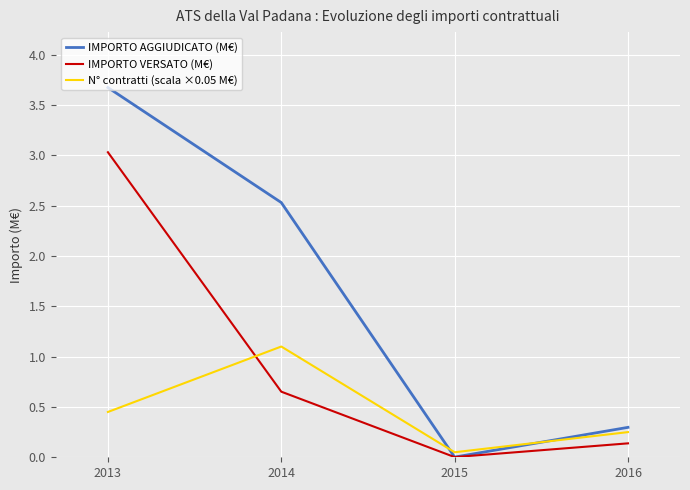

Count the number of categories in the chart.

4